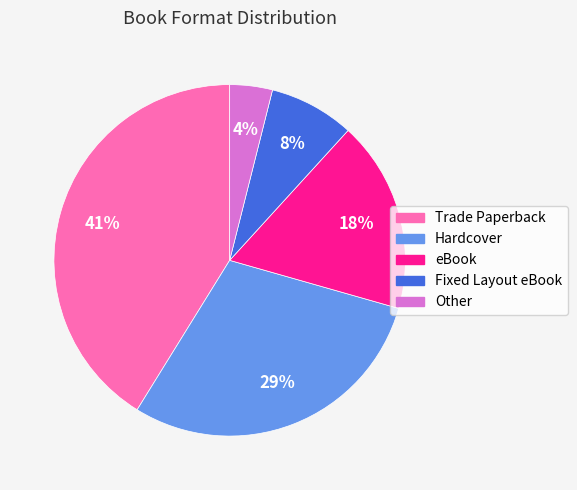

To the nearest percent, what portion does Hardcover represent?

29%